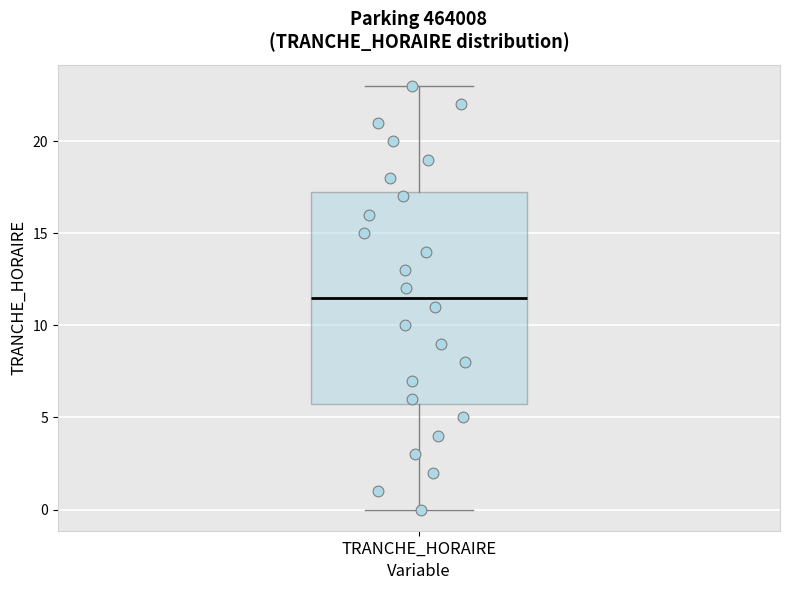

Where does the lower whisker of the box for TRANCHE_HORAIRE end on the y-axis? The values are not printed on the chart, so give them approximately, as read against the axis.

0.0